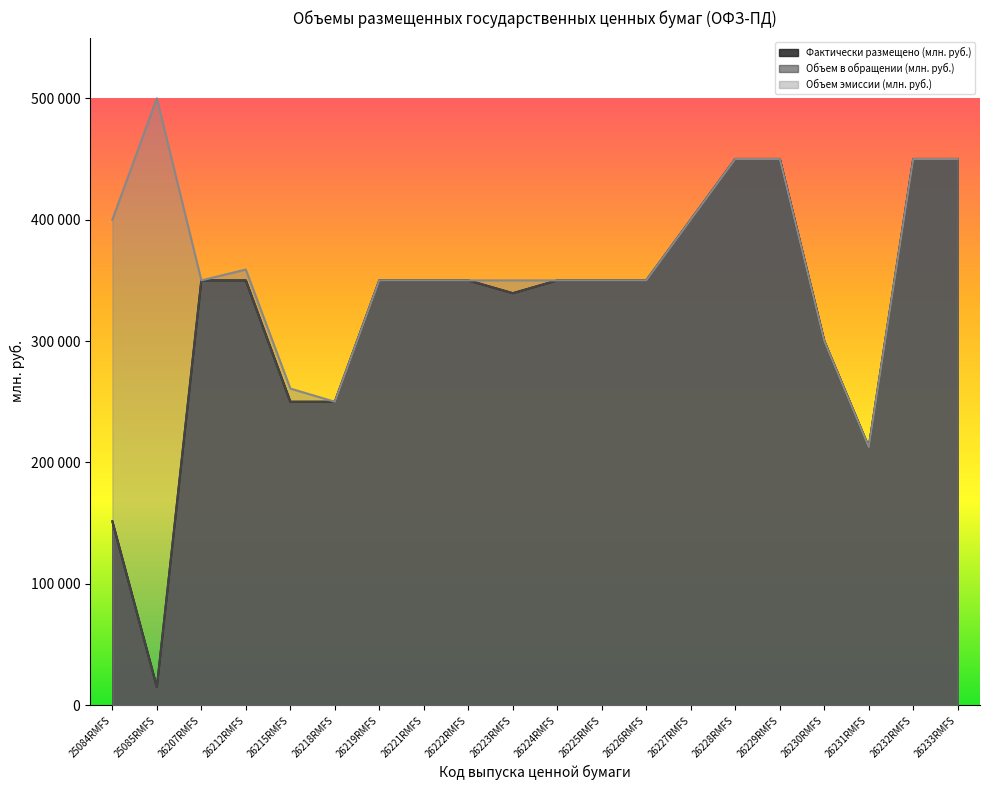

The Фактически размещено (млн. руб.) series shows 350000.0 at 26221RMFS. True or false?

True